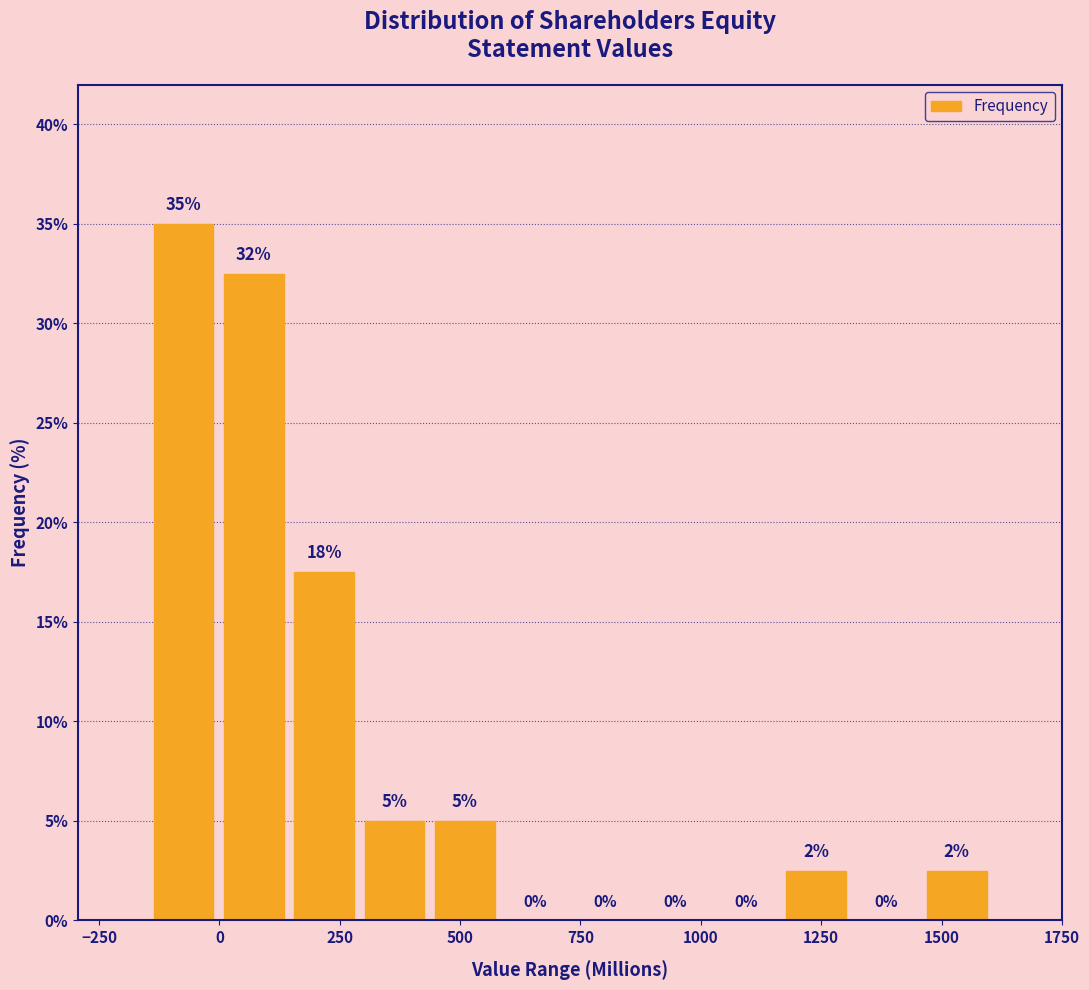

Read against the x-axis, roughly where is the centre of the tallest bar?

-50